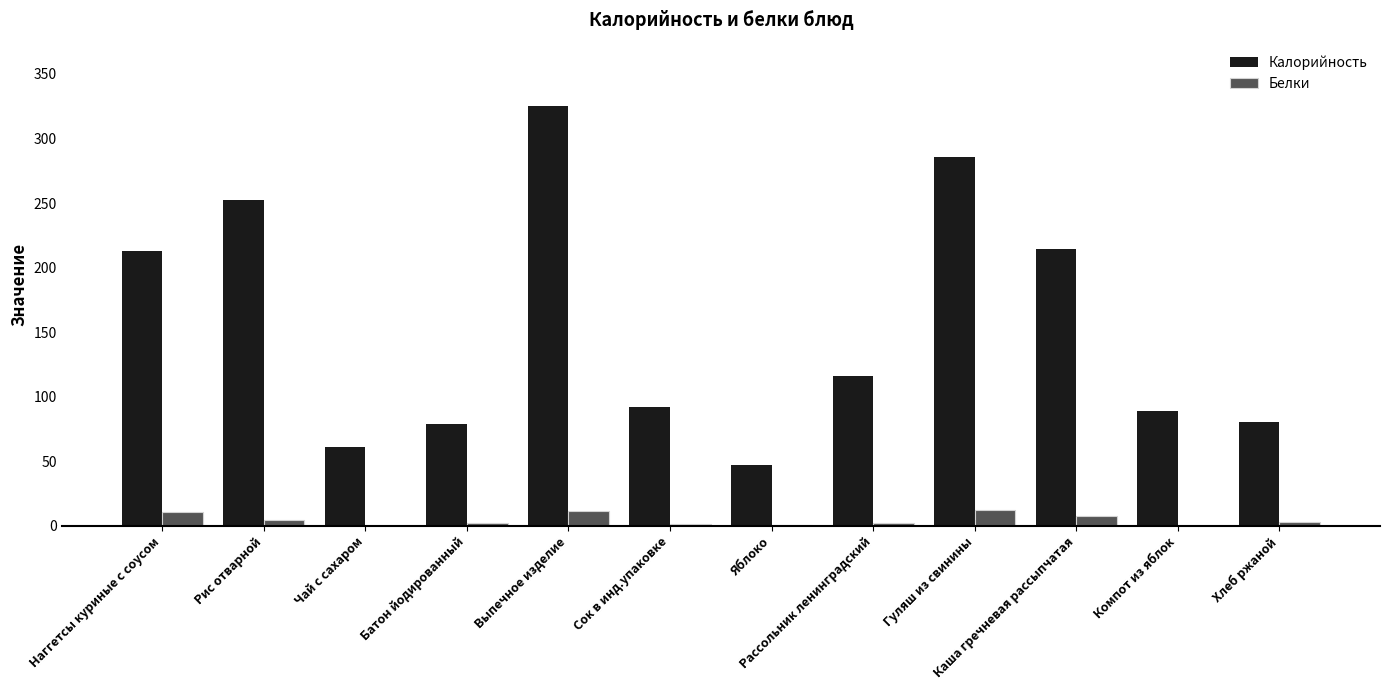

Does the chart contain stacked bars?

No